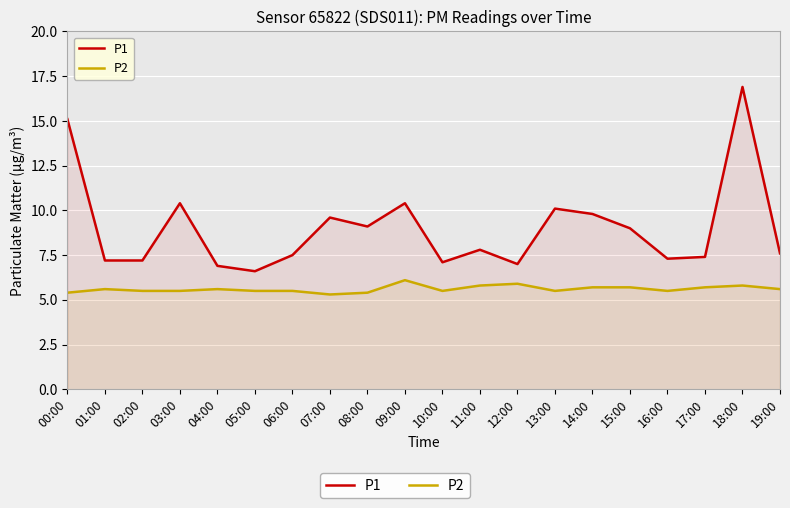

Does the chart display data point markers on the line(s)?

No